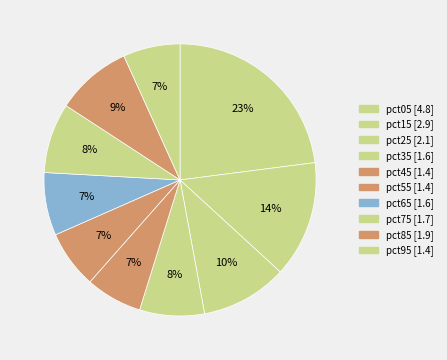

To the nearest percent, what is the difference between the largest and smallest slice percentages?

16%